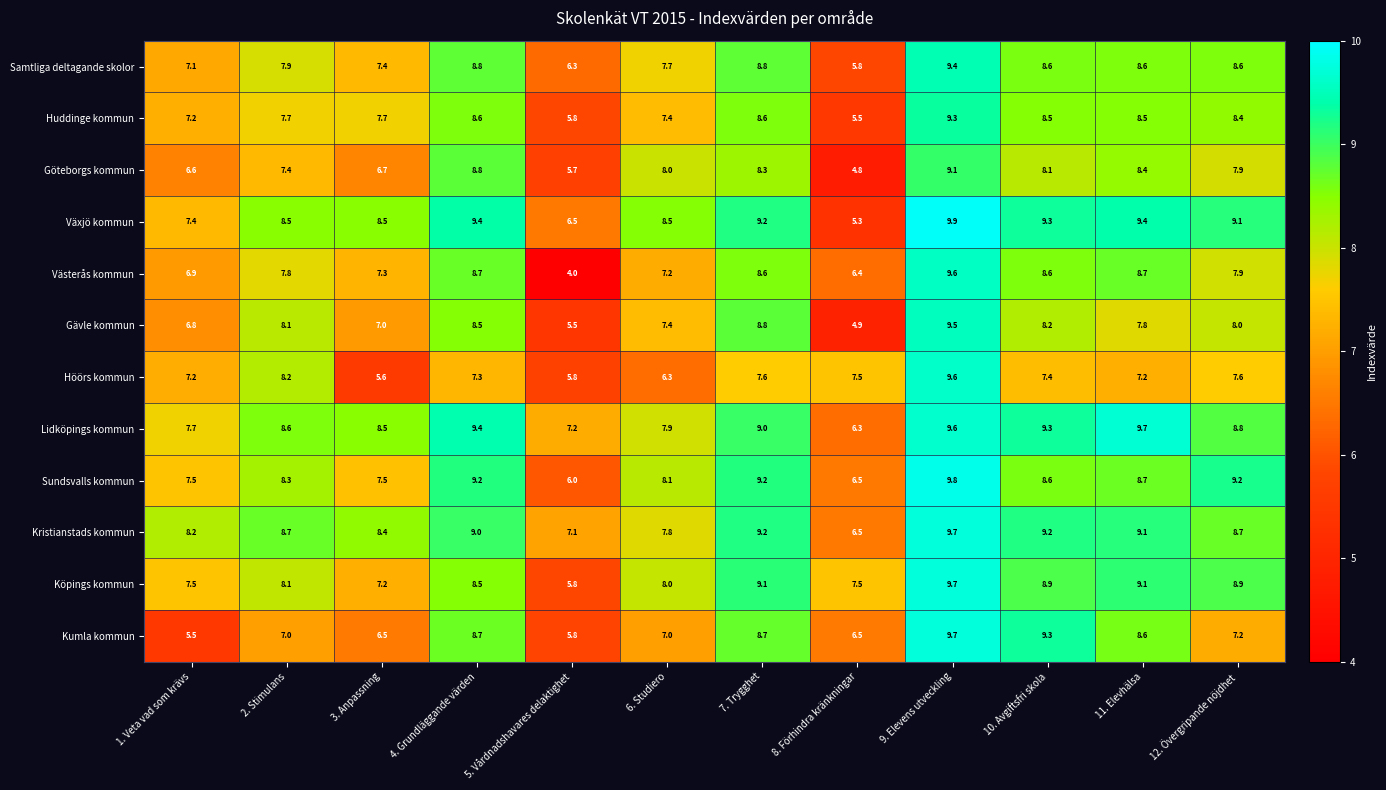

How many categories are shown in the chart?

12